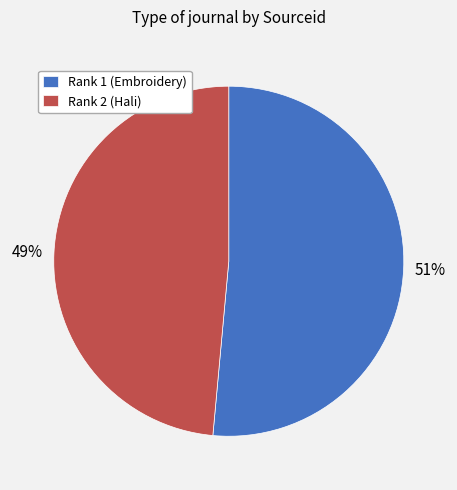

Count the number of slices in the pie.

2